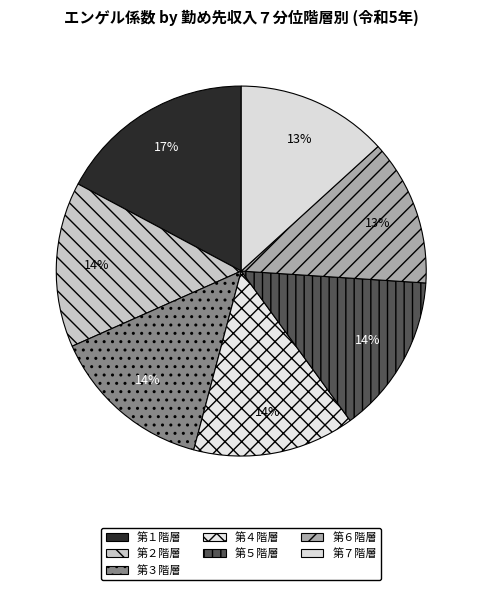

Which has a higher value, 第２階層 or 第６階層?

第２階層